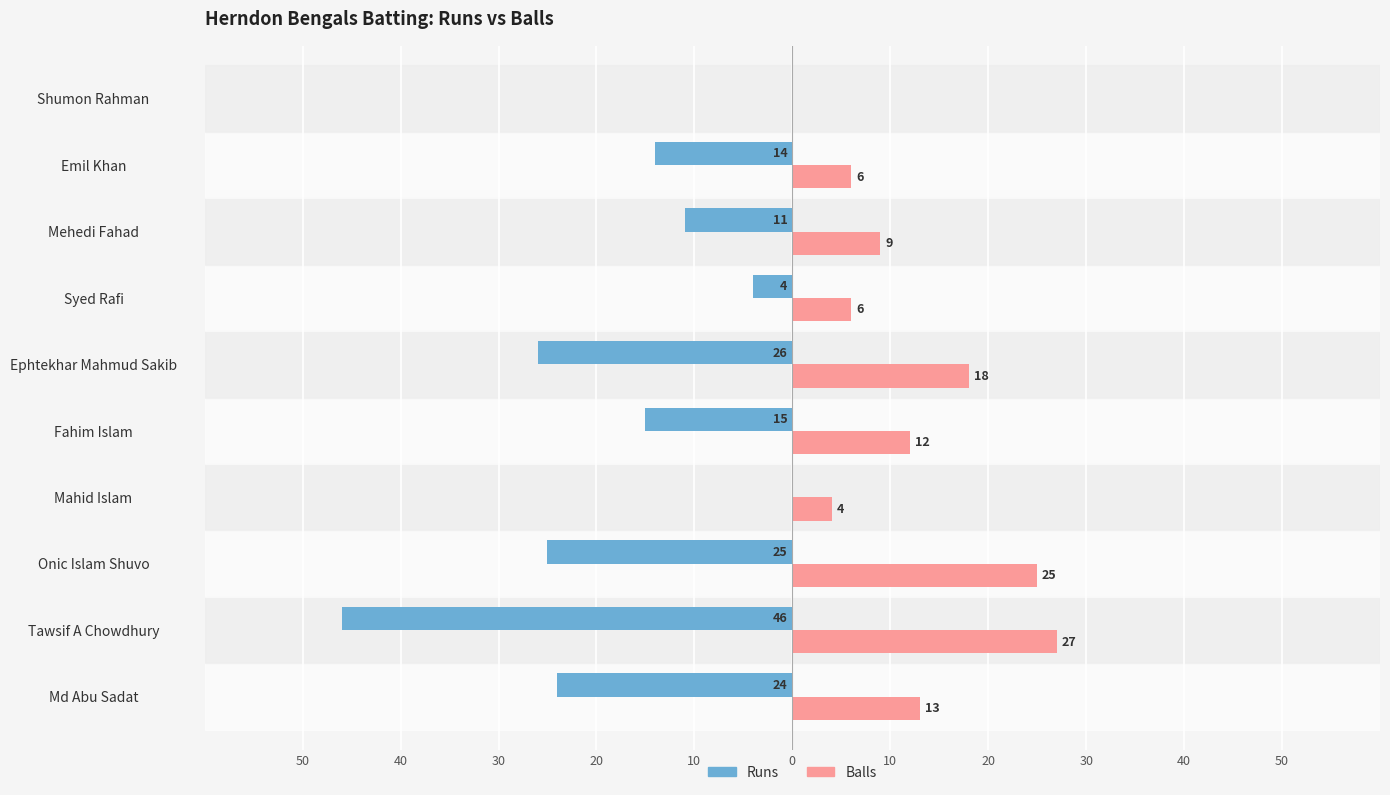

What are all the series names shown in the legend?

Runs, Balls